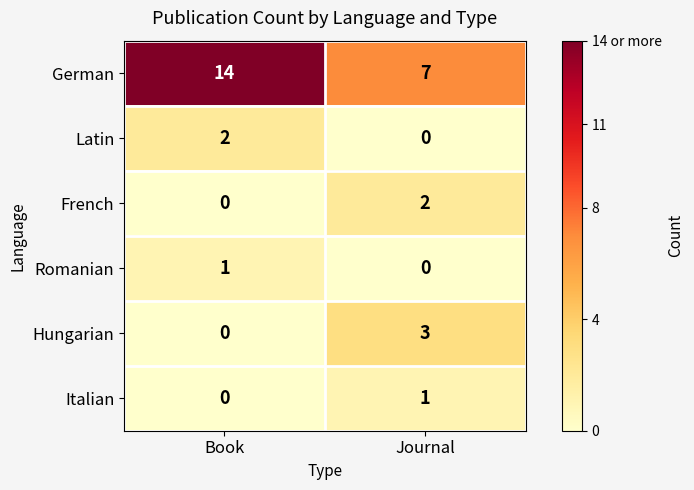

Where is Hungarian nearest to the value 1?

Book